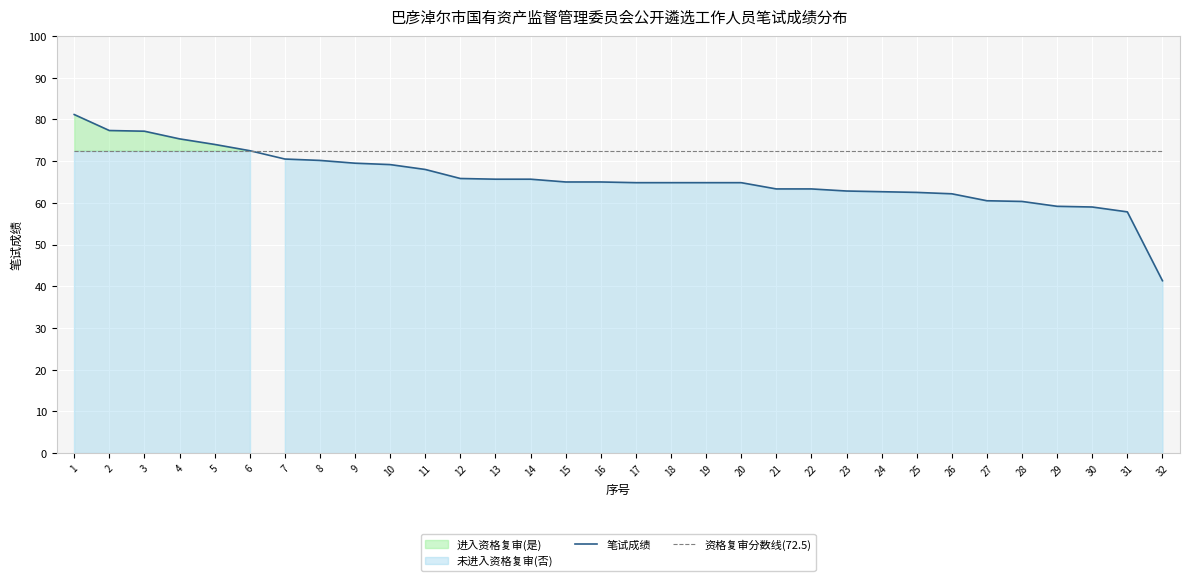

Is the value of 资格复审分数线(72.5) at 12 greater than the value of 笔试成绩 at 9?

Yes